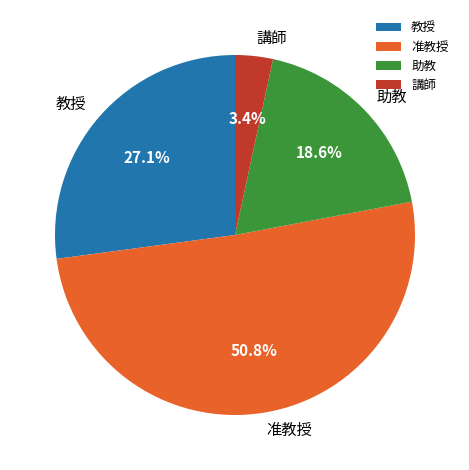

To the nearest percent, what is the difference between the largest and smallest slice percentages?

47%